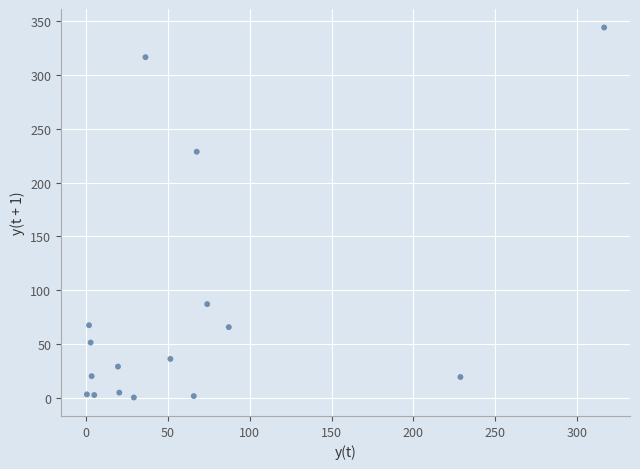

What is the range of Y values (max minus min)?

343.6